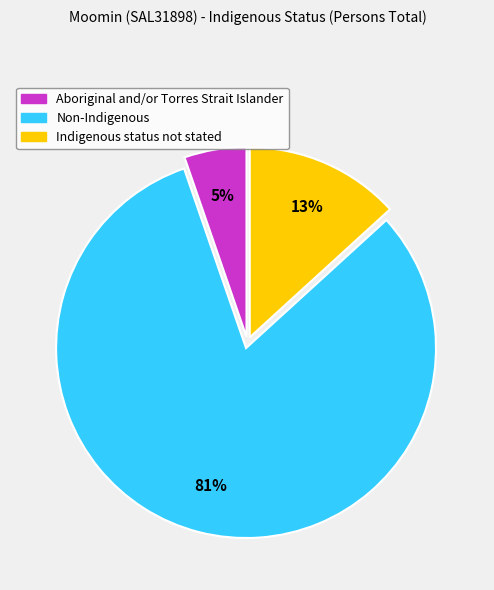

Does Indigenous status not stated account for over 50% of the chart?

No